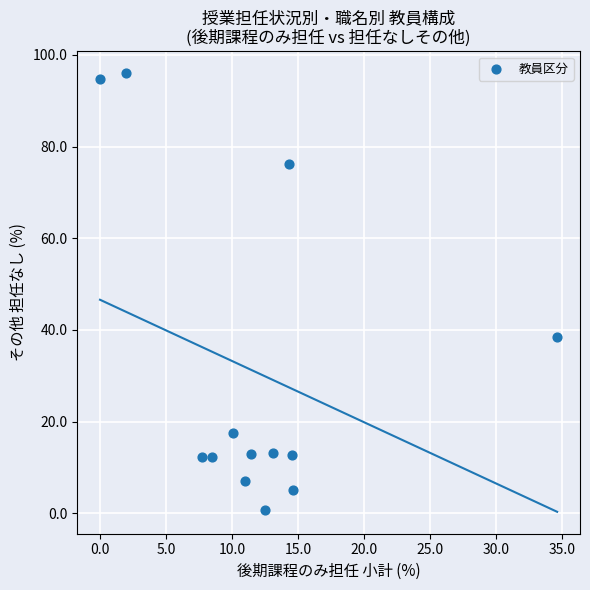

What Y value in the scatter plot is closest to 48?

38.5